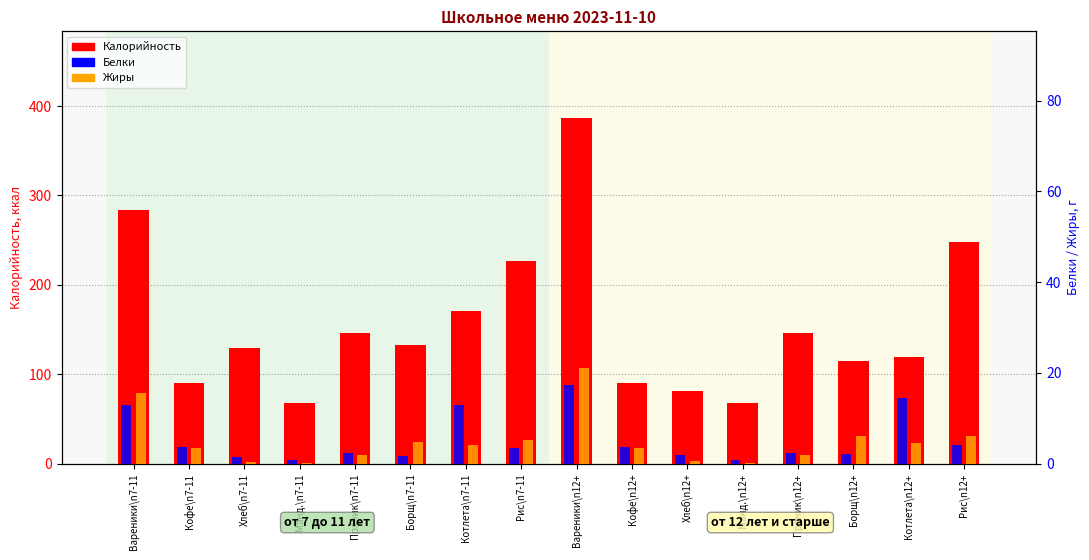

Reading left to right, transcribe all the data shown in this chart.

Калорийность: Вареники\n7-11=283.4	Кофе\n7-11=90.8	Хлеб\n7-11=129.9	Манд.\n7-11=68.0	Пряник\n7-11=146.4	Борщ\n7-11=132.3	Котлета\n7-11=170.9	Рис\n7-11=226.6	Вареники\n12+=386.9	Кофе\n12+=90.8	Хлеб\n12+=81.9	Манд.\n12+=68.0	Пряник\n12+=146.4	Борщ\n12+=115.4	Котлета\n12+=119.9	Рис\n12+=247.9
Белки: Вареники\n7-11=13.0	Кофе\n7-11=3.8	Хлеб\n7-11=1.6	Манд.\n7-11=0.8	Пряник\n7-11=2.4	Борщ\n7-11=1.7	Котлета\n7-11=12.9	Рис\n7-11=3.5	Вареники\n12+=17.3	Кофе\n12+=3.8	Хлеб\n12+=1.9	Манд.\n12+=0.8	Пряник\n12+=2.4	Борщ\n12+=2.1	Котлета\n12+=14.4	Рис\n12+=4.1
Жиры: Вареники\n7-11=15.5	Кофе\n7-11=3.5	Хлеб\n7-11=0.3	Манд.\n7-11=0.2	Пряник\n7-11=1.9	Борщ\n7-11=4.9	Котлета\n7-11=4.2	Рис\n7-11=5.2	Вареники\n12+=21.2	Кофе\n12+=3.5	Хлеб\n12+=0.6	Манд.\n12+=0.2	Пряник\n12+=1.9	Борщ\n12+=6.1	Котлета\n12+=4.6	Рис\n12+=6.2